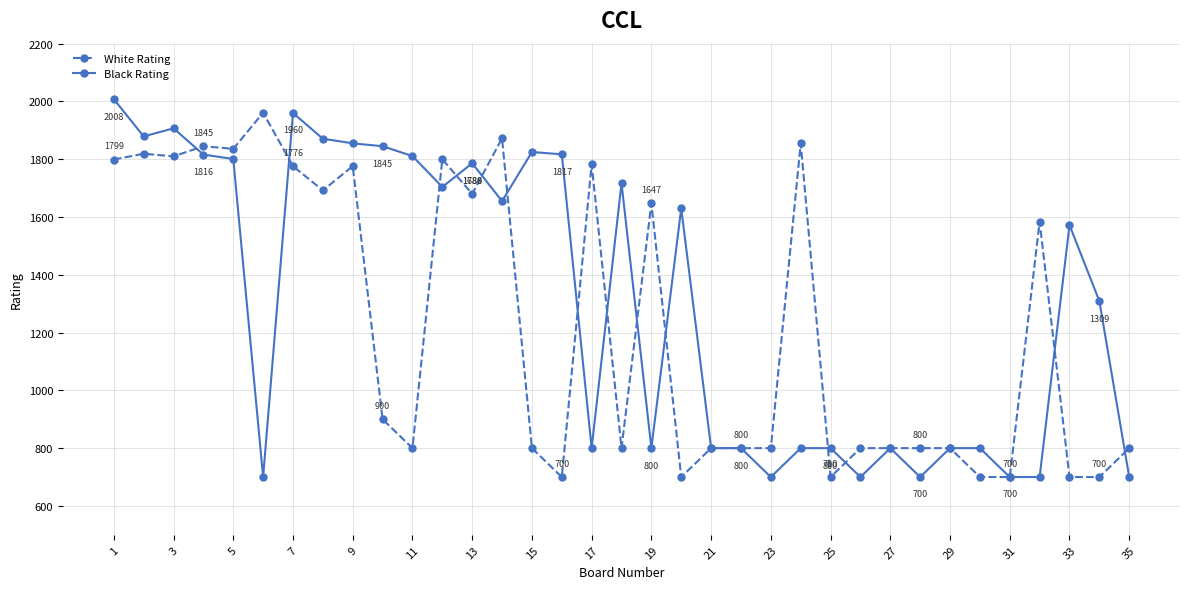

At how many categories does at least one series exceed 1094?

24